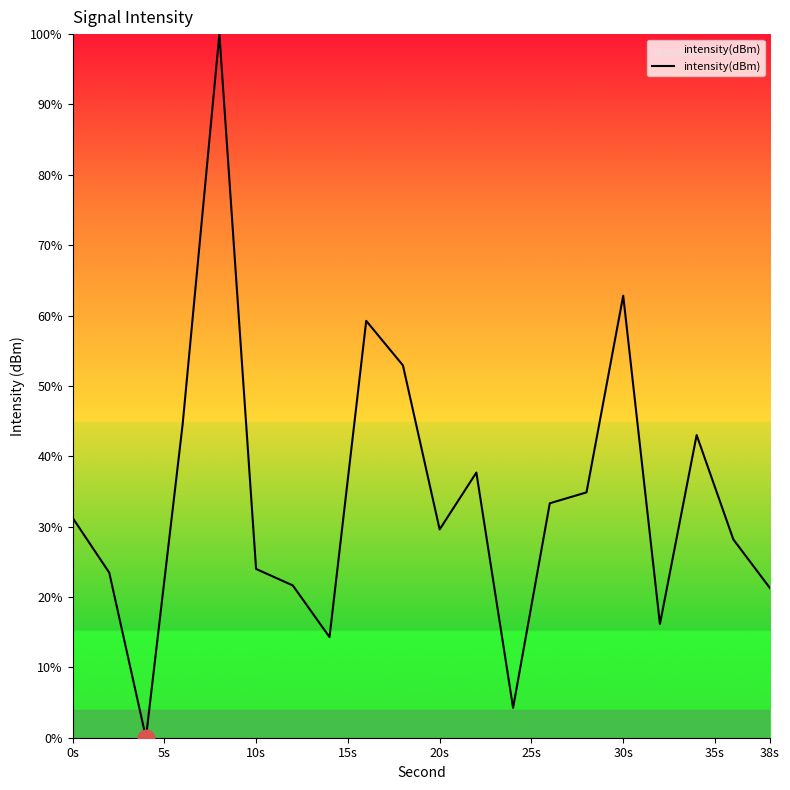

What is the greatest value displayed?

100.0